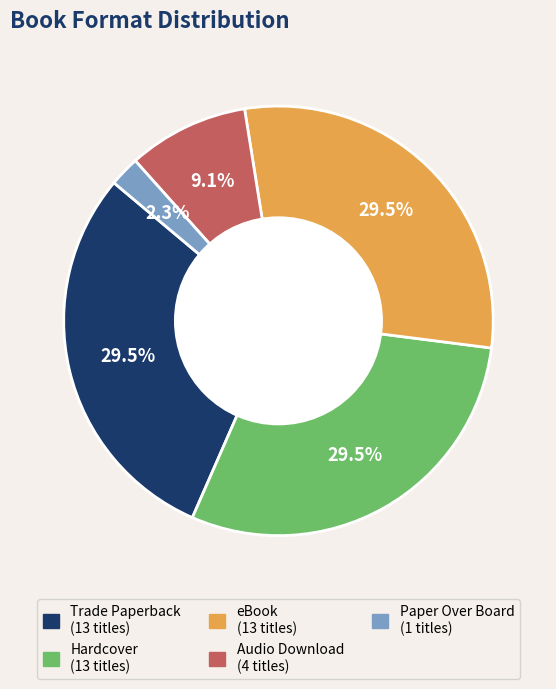

Approximately how many times larger is the value at Hardcover compared to Audio Download?

3.2